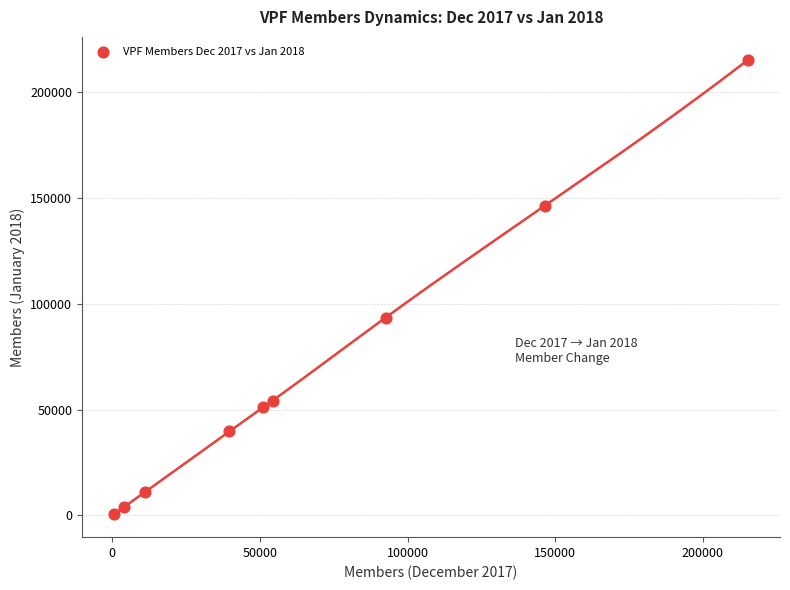

What is the range of Y values (max minus min)?

214939